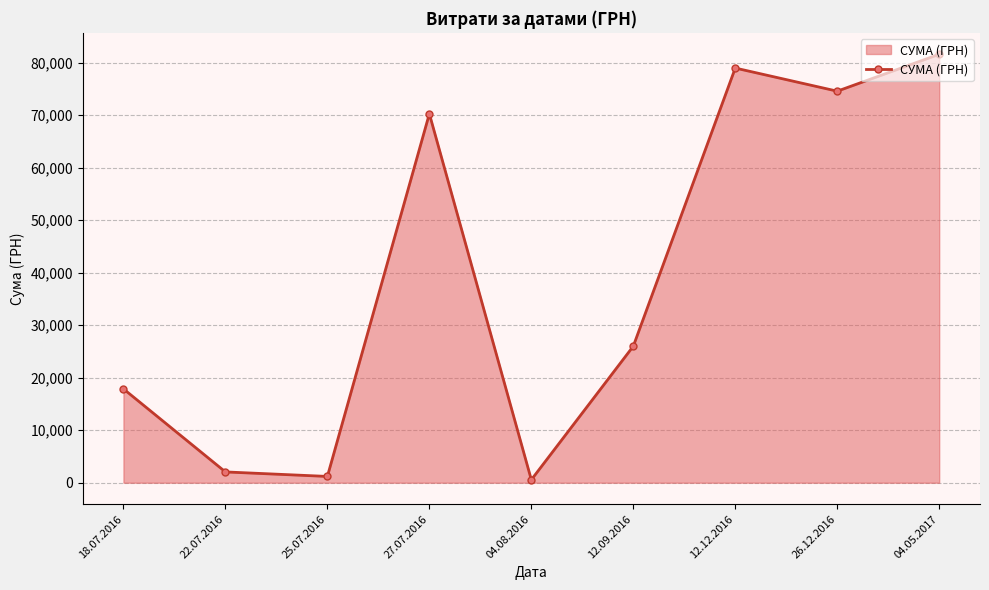

What value does the data have at 12.12.2016?

78965.0